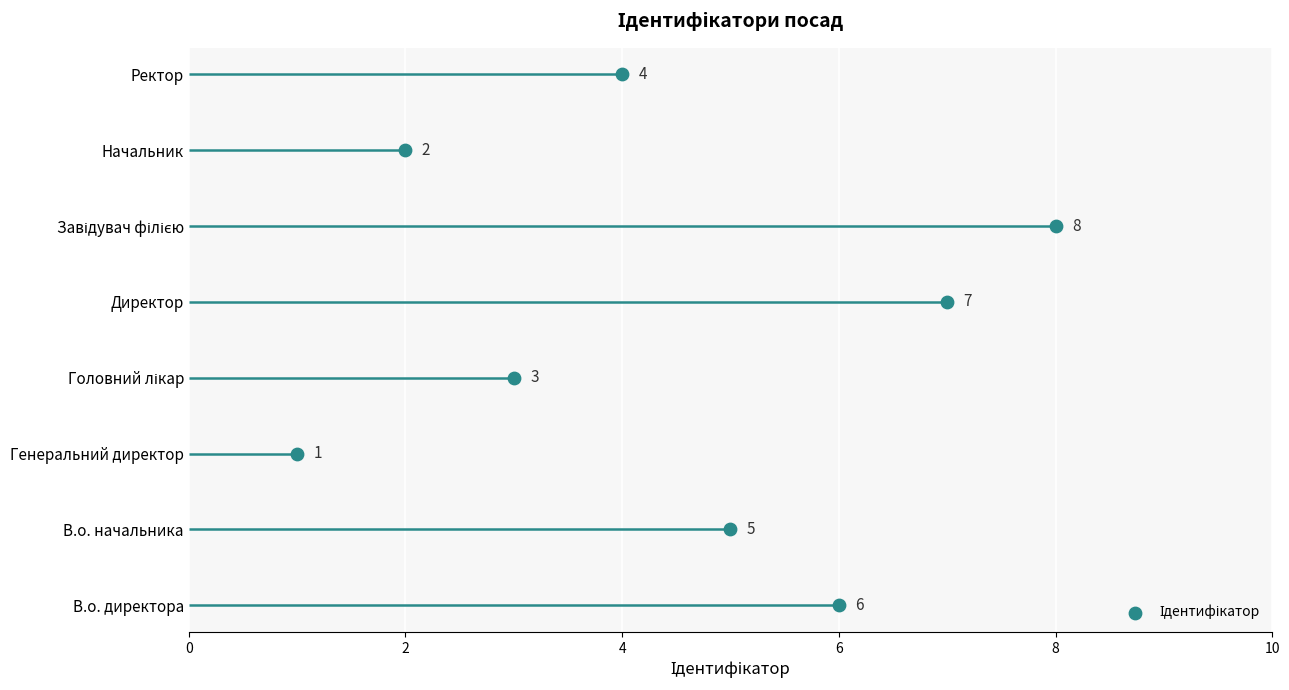

Between 8 and 0, which is larger?

8